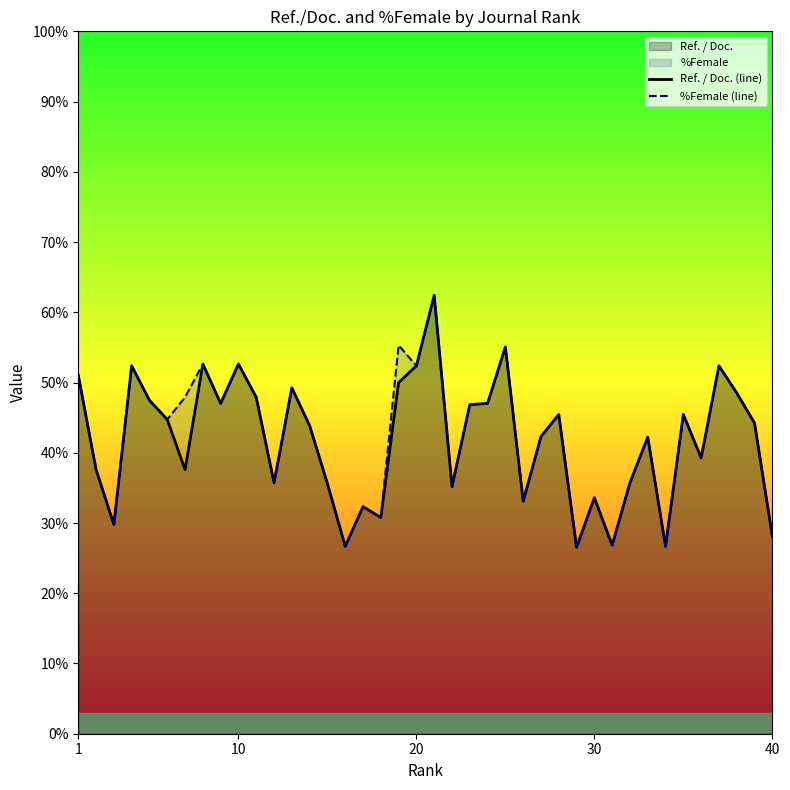

How many values in the Ref. / Doc. (line) series are below 44?

20